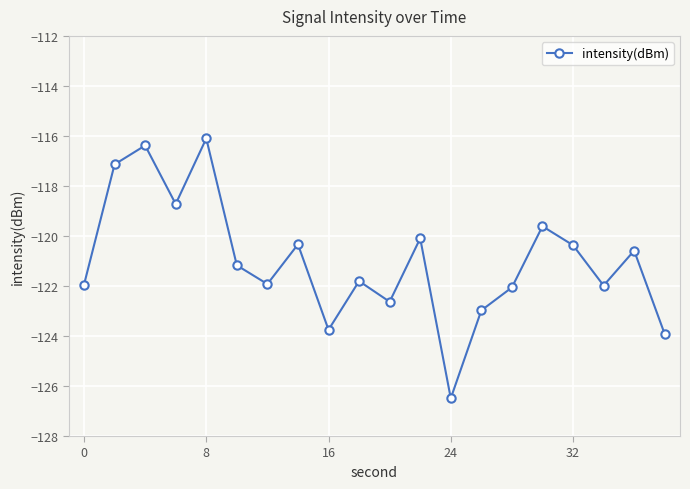

True or false: the data has more than 1 interior local peaks.

True